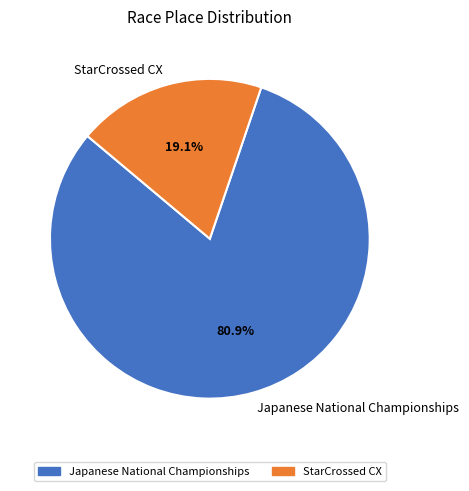

Is Japanese National Championships the majority of the pie?

Yes